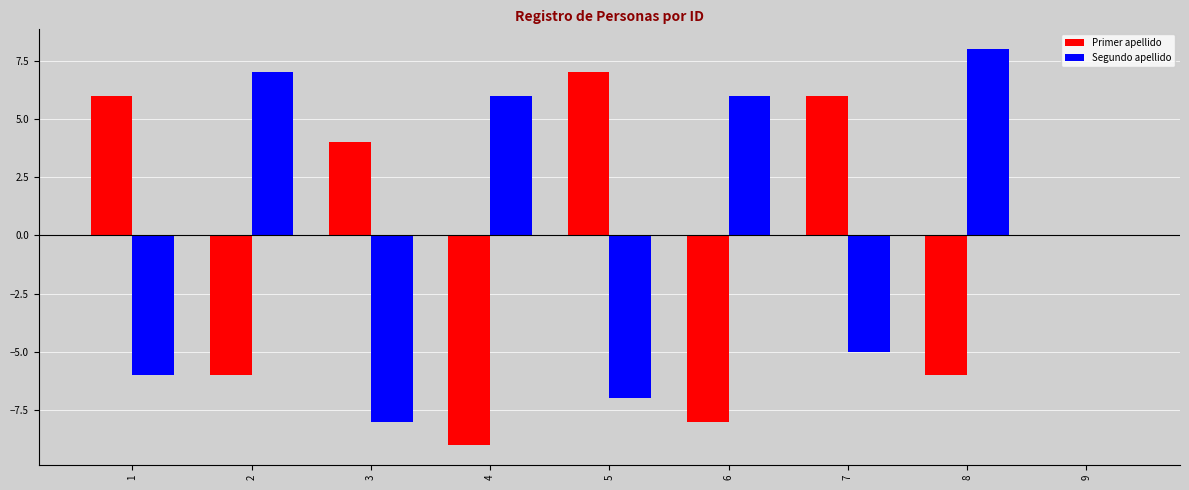

What is the maximum value shown in the chart?

8